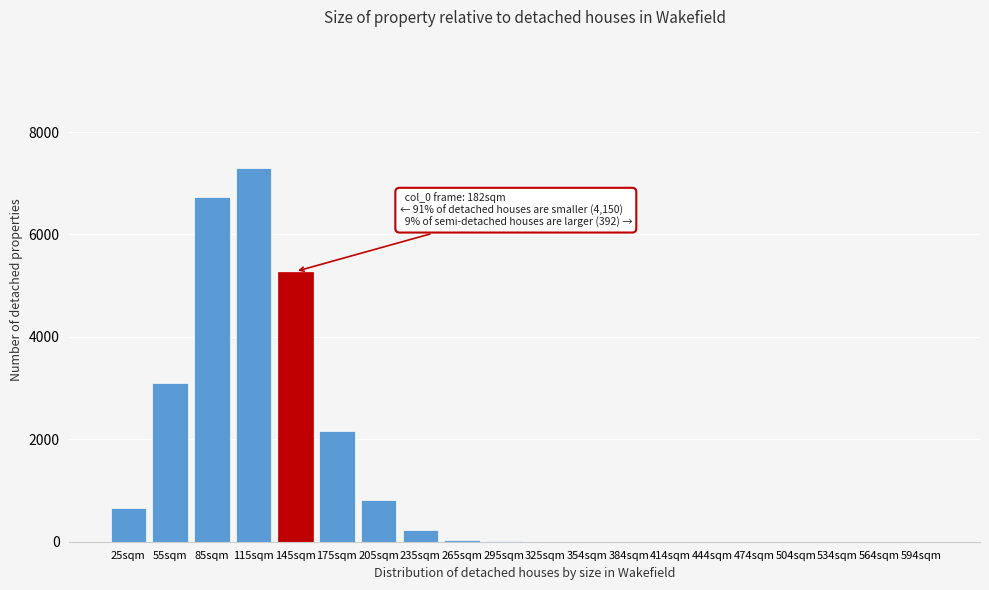

What is the maximum value shown in the chart?

7303